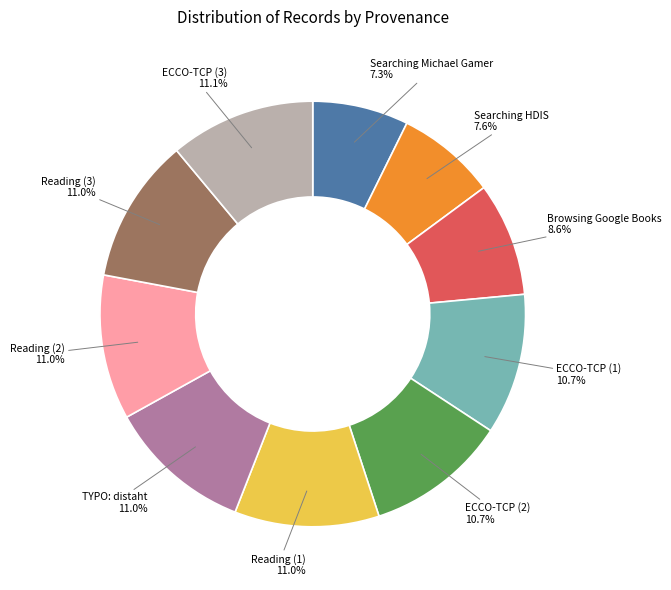

The Searching HDIS slice represents 15% of the pie. True or false?

False